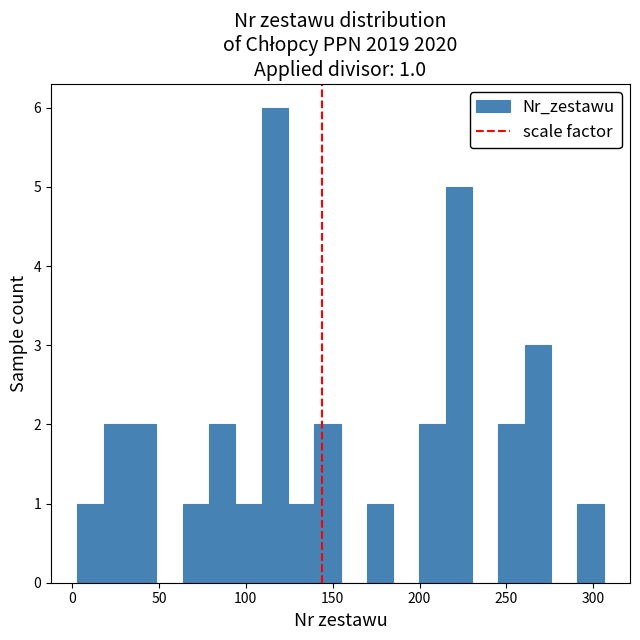

Around what value on the x-axis is the tallest bar? Give the approximate position of its centre, as read against the axis.

115